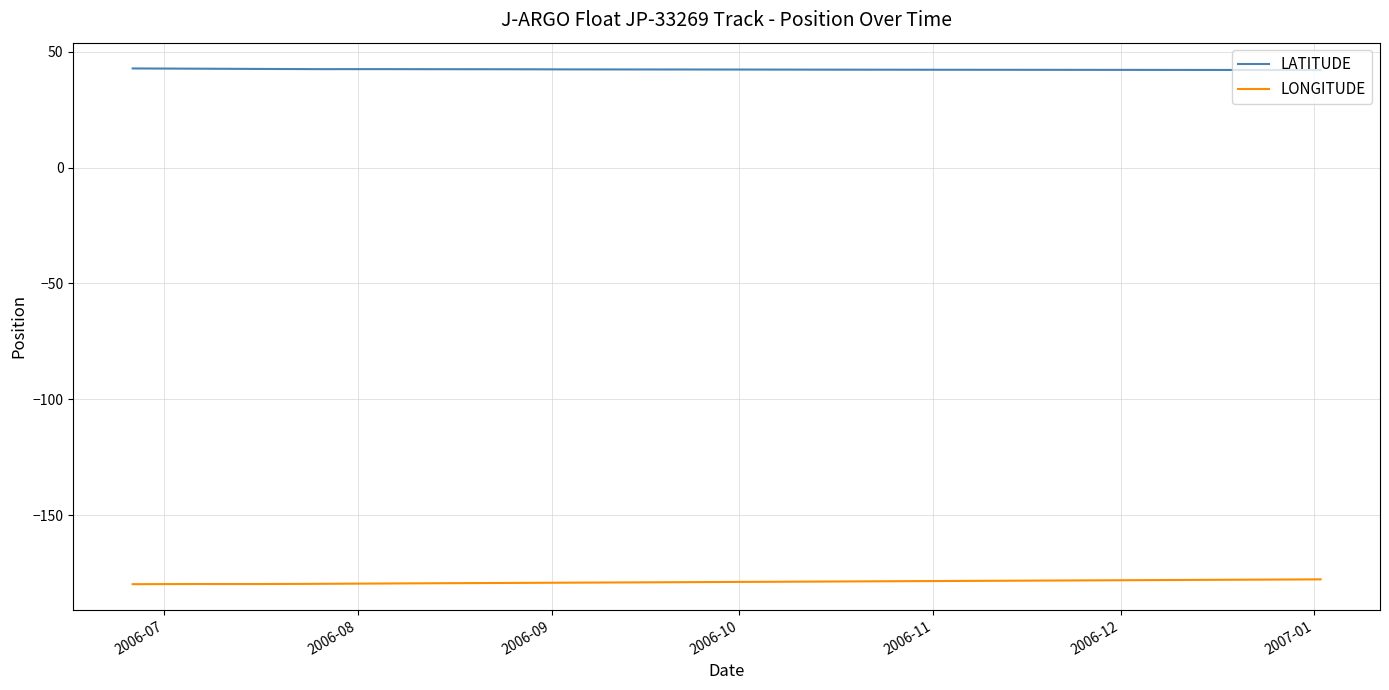

In LONGITUDE, how many points are higher than both neighbors (excluding endpoints)?

1